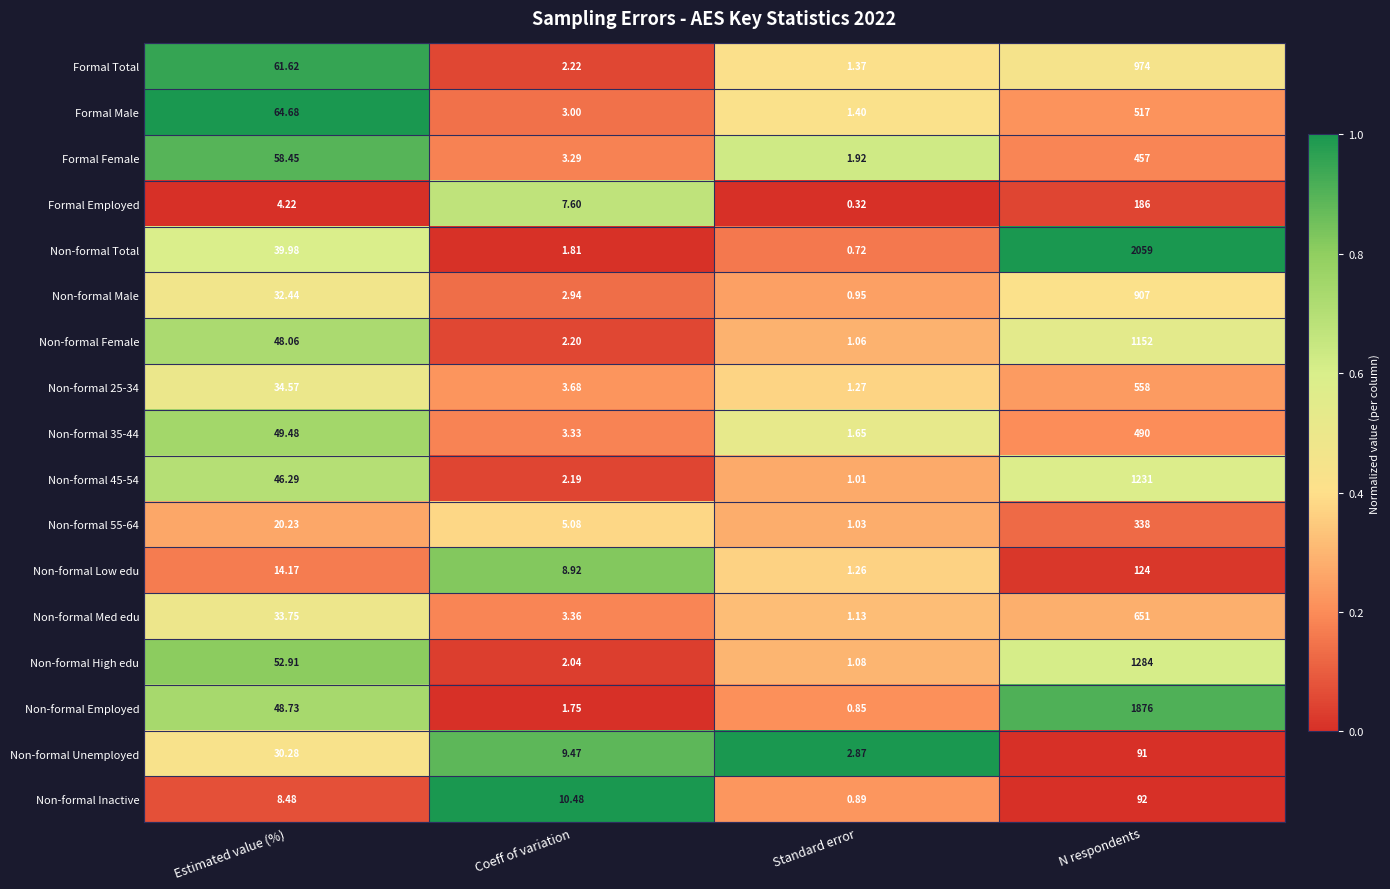

What is the total value across all series at Estimated value (%)?

648.3